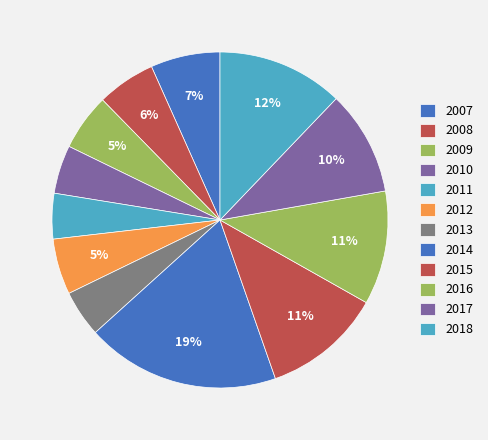

How many segments does this pie chart have?

12